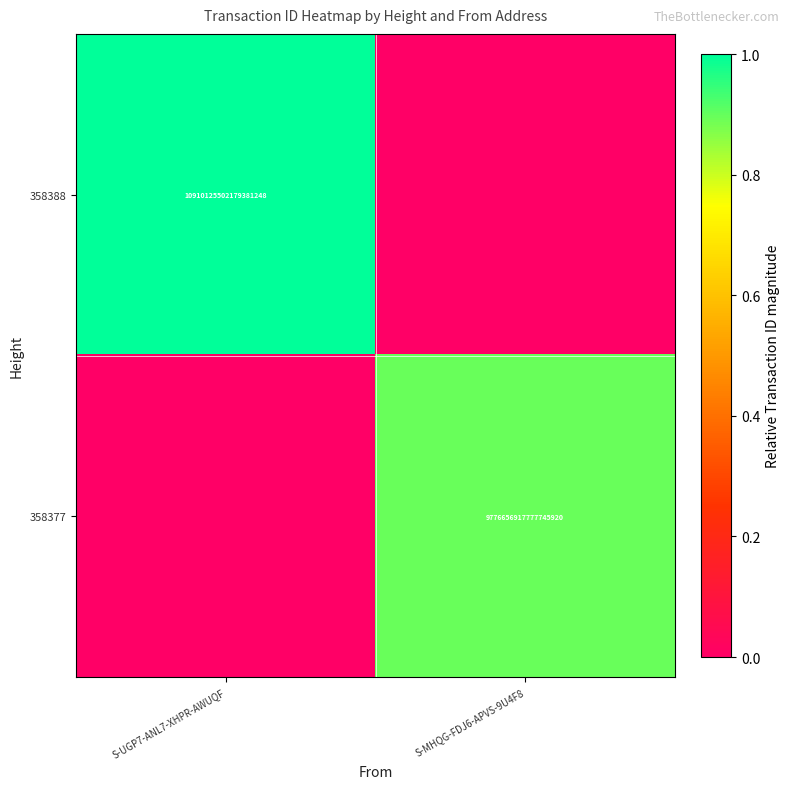

What is the maximum value shown in the chart?

1.0